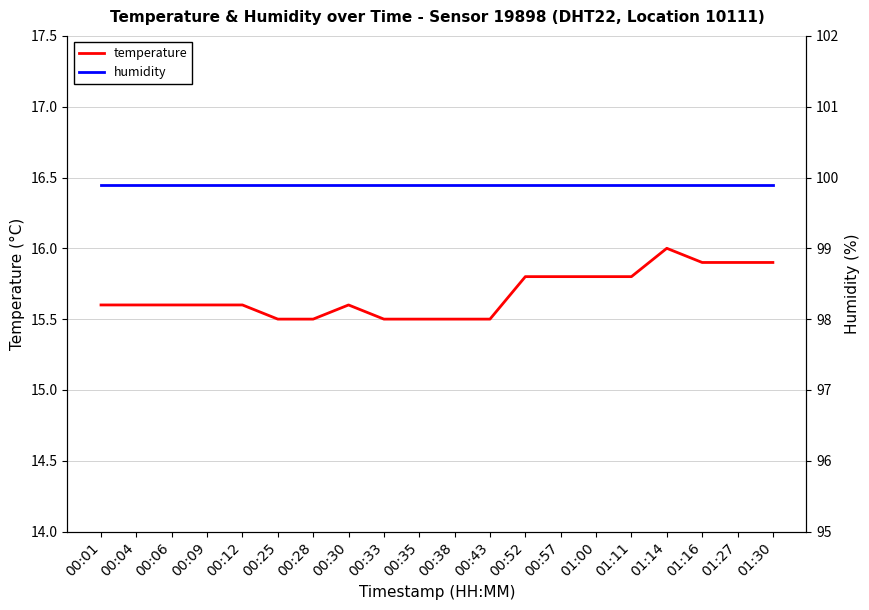

True or false: humidity and temperature cross at least once.

False